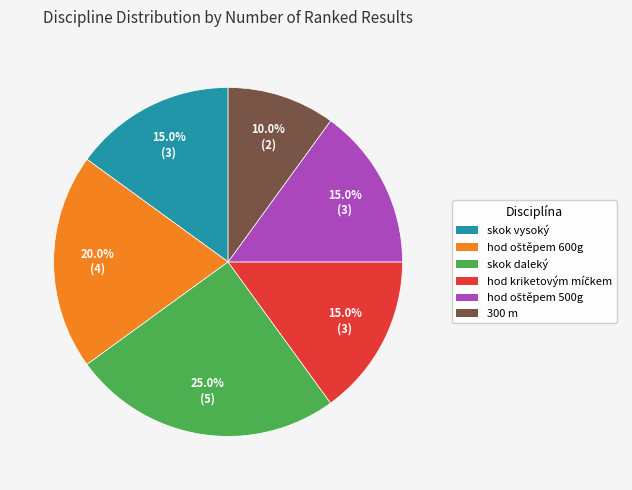

To the nearest percent, what is the difference between the largest and smallest slice percentages?

15%